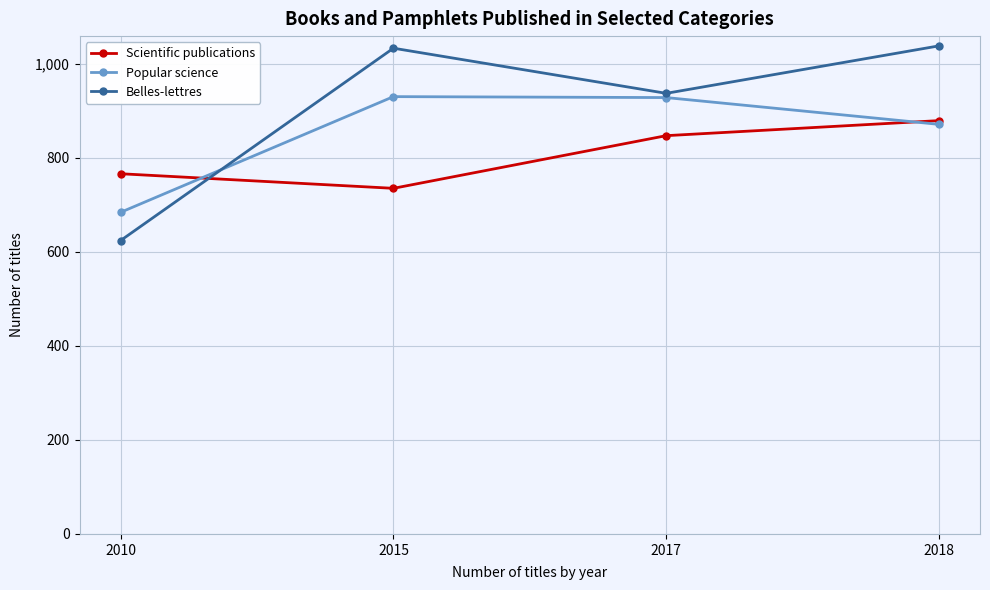

How many values in the Belles-lettres series are below 1033?

2